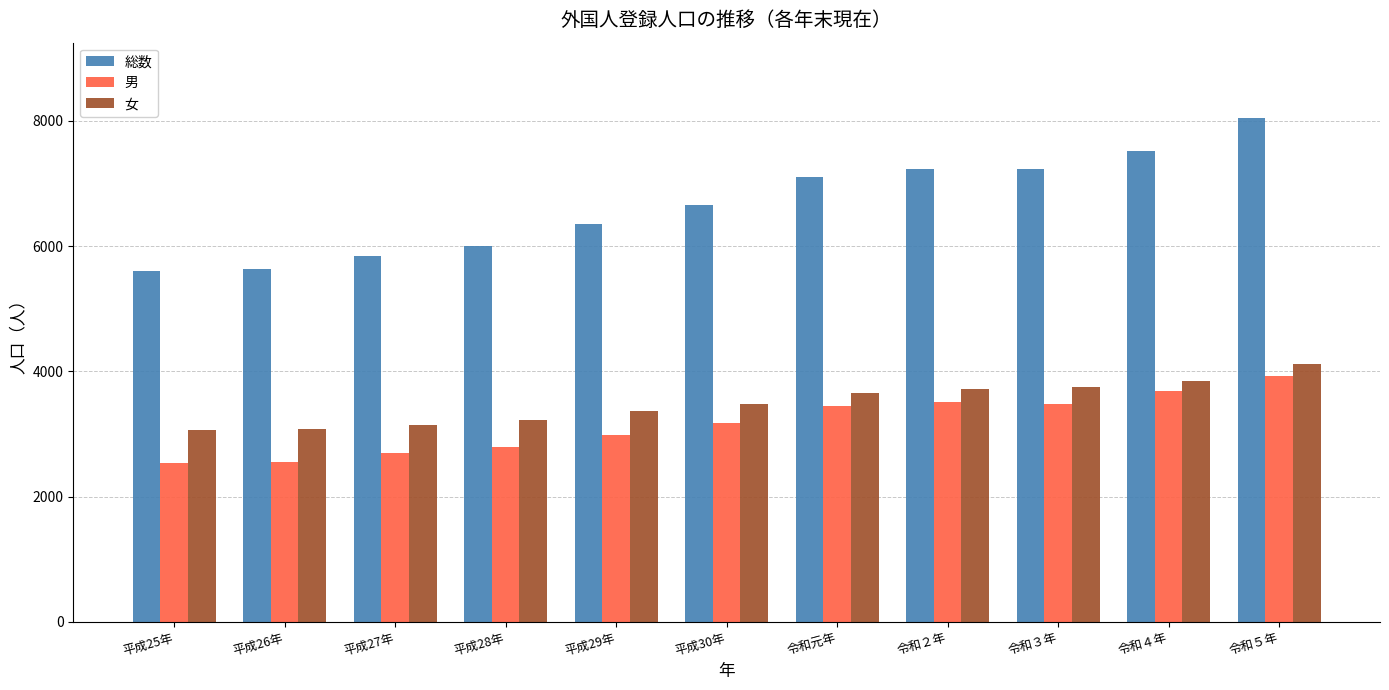

Is the value of 総数 at 平成26年 greater than the value of 女 at 平成30年?

Yes